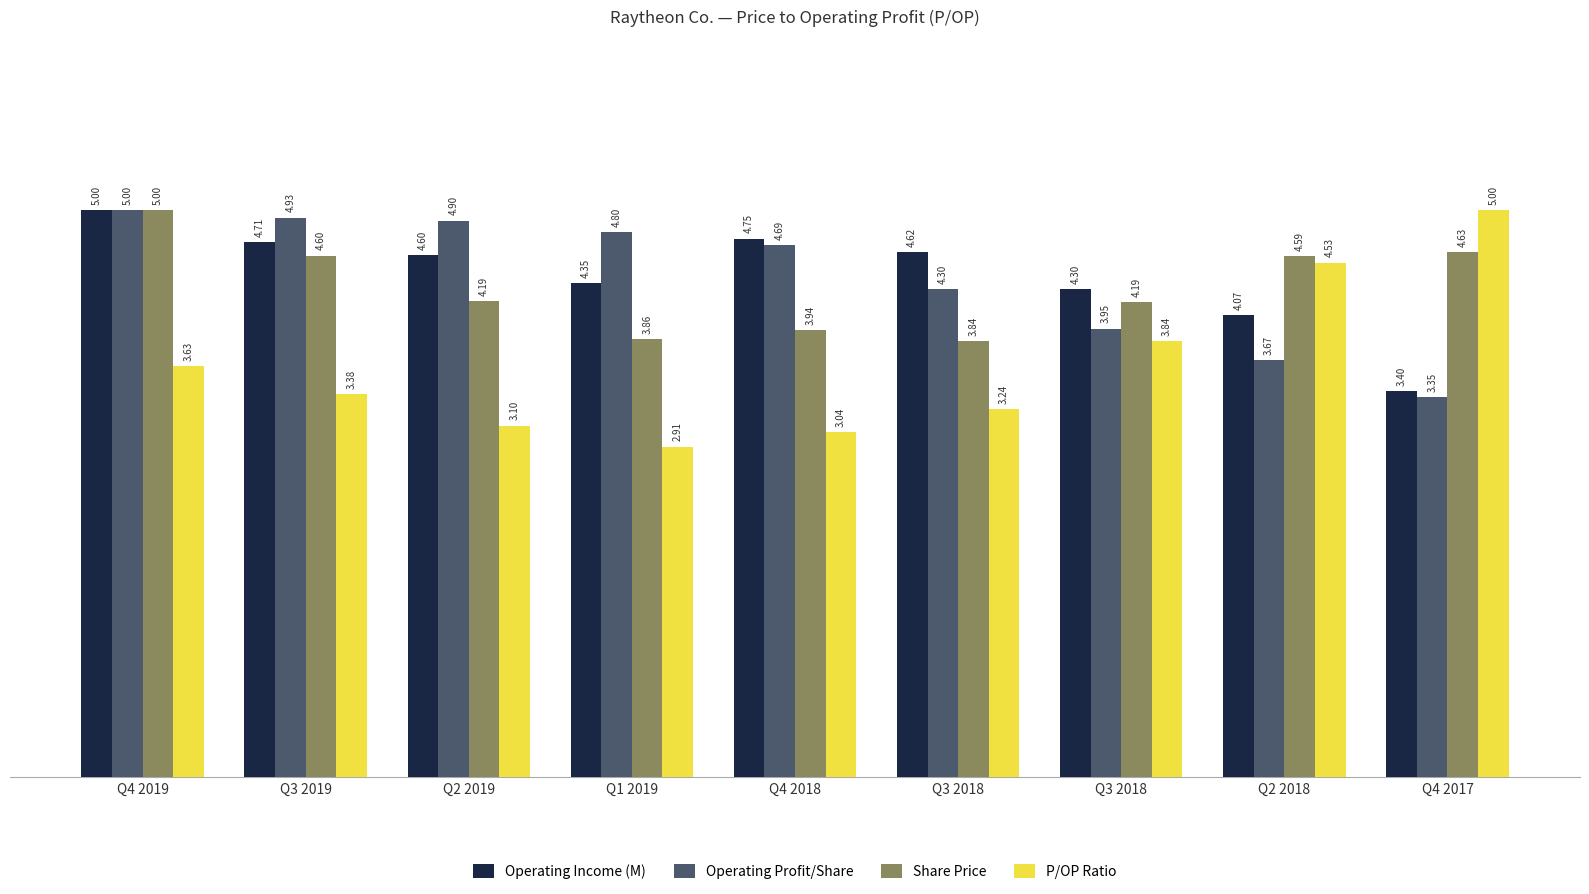

How many data points in Operating Income (M) are above 4?

8